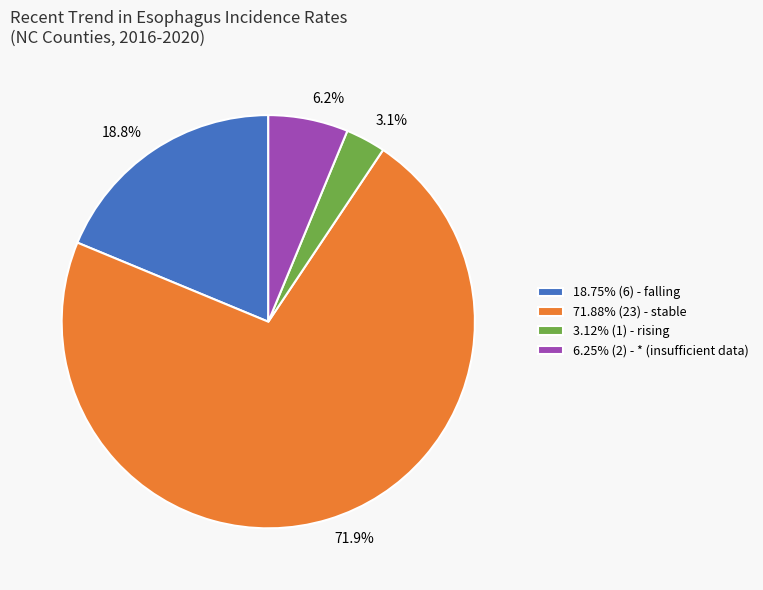

Which has a higher value, 18.8% or 6.2%?

18.8%